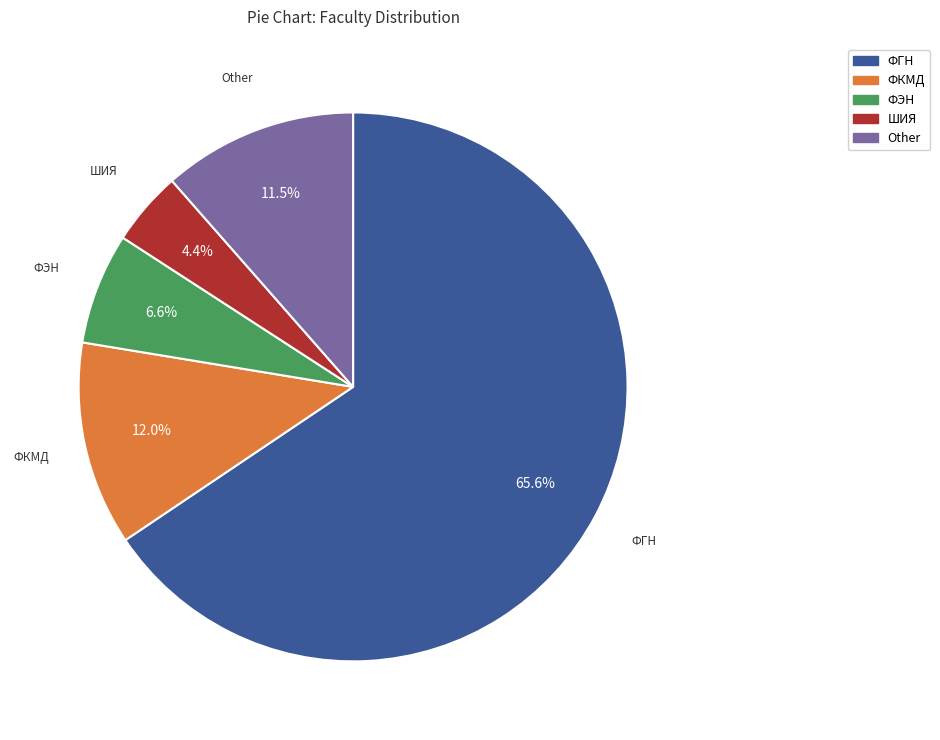

The ФГН slice represents 54% of the pie. True or false?

False